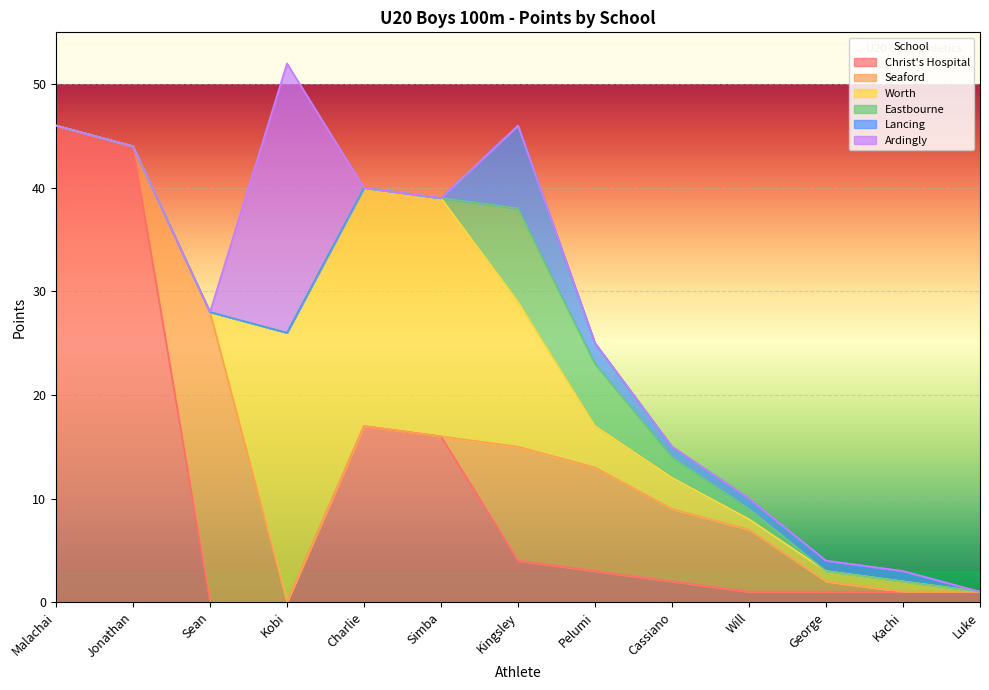

Which series changed the most between Charlie and Luke?

Worth